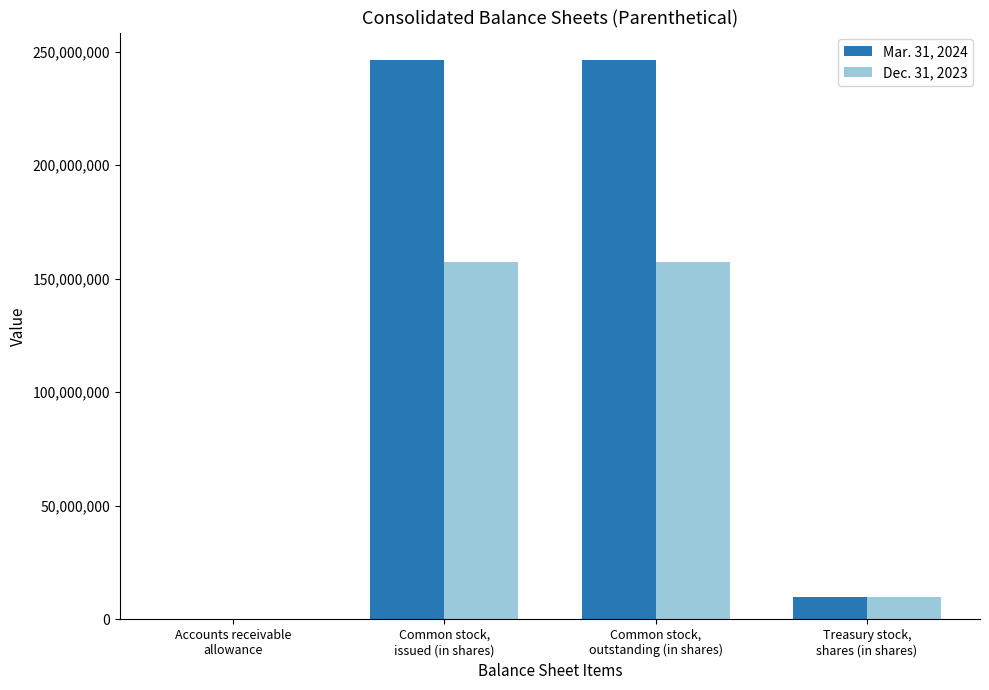

Which series has the largest total across all categories?

Mar. 31, 2024